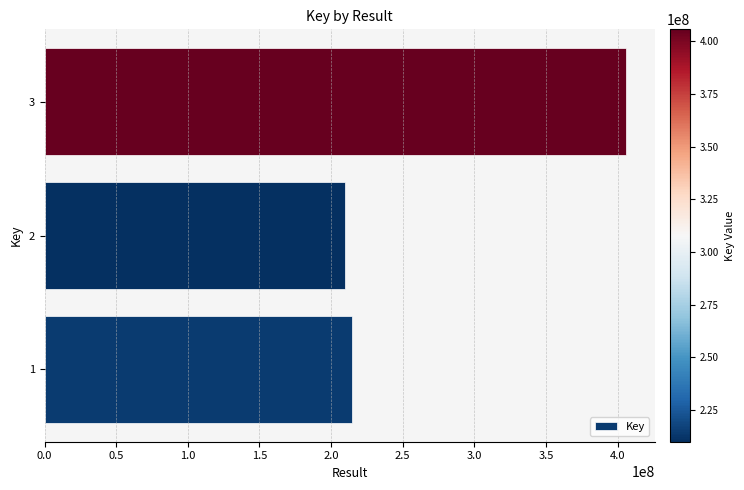

What is the approximate value at 3?

405734395